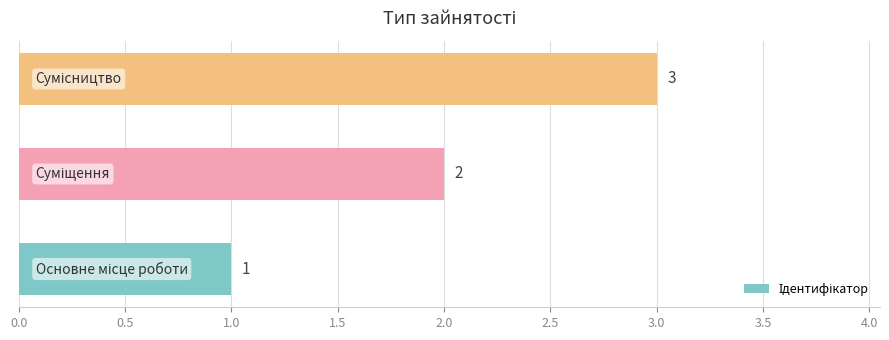

What is the smallest value displayed?

1